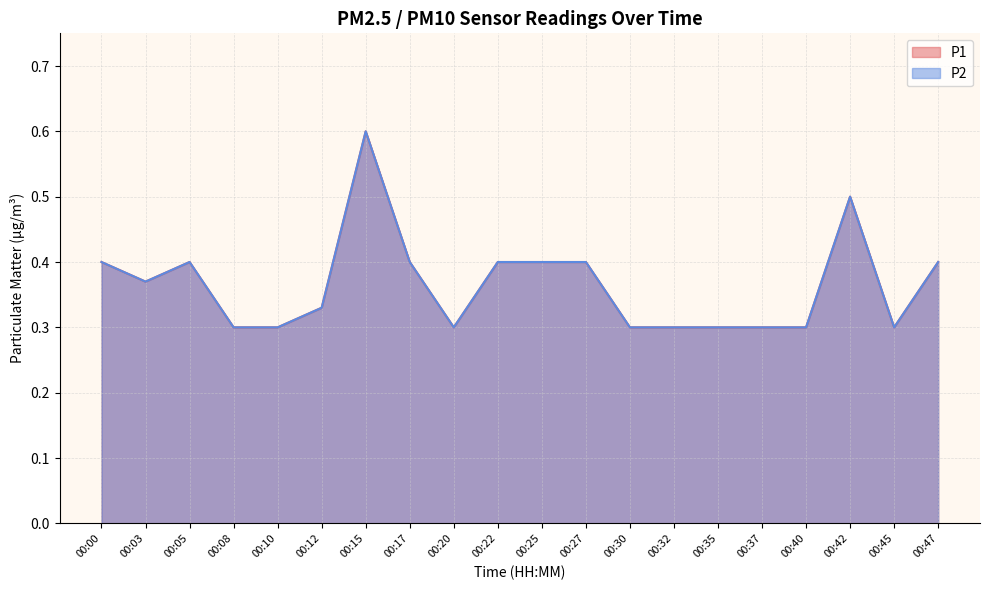

Reading right to left, extract all data points from this chart.

P1: 00:47=0.4	00:45=0.3	00:42=0.5	00:40=0.3	00:37=0.3	00:35=0.3	00:32=0.3	00:30=0.3	00:27=0.4	00:25=0.4	00:22=0.4	00:20=0.3	00:17=0.4	00:15=0.6	00:12=0.3	00:10=0.3	00:08=0.3	00:05=0.4	00:03=0.4	00:00=0.4
P2: 00:47=0.4	00:45=0.3	00:42=0.5	00:40=0.3	00:37=0.3	00:35=0.3	00:32=0.3	00:30=0.3	00:27=0.4	00:25=0.4	00:22=0.4	00:20=0.3	00:17=0.4	00:15=0.6	00:12=0.3	00:10=0.3	00:08=0.3	00:05=0.4	00:03=0.4	00:00=0.4